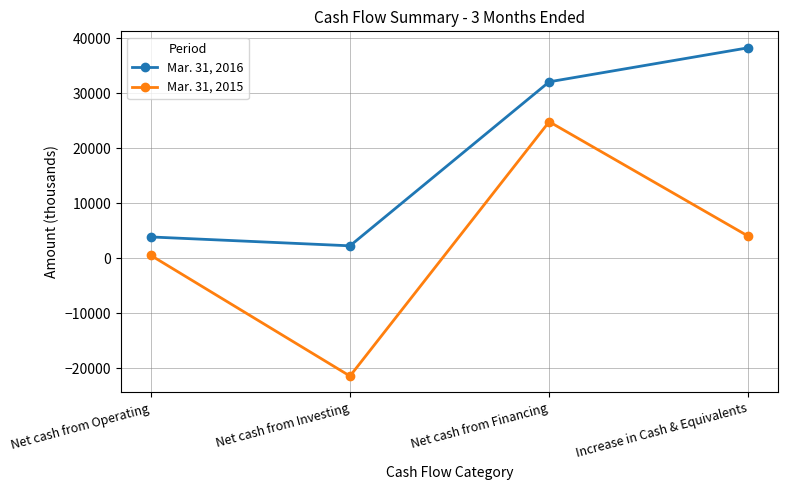

Rank the series by their maximum value, from lowest to highest.

Mar. 31, 2015, Mar. 31, 2016